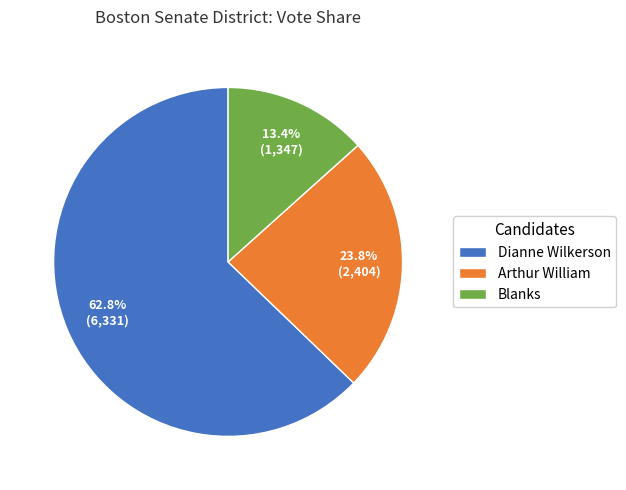

Which slice represents more than half of the pie?

Dianne Wilkerson